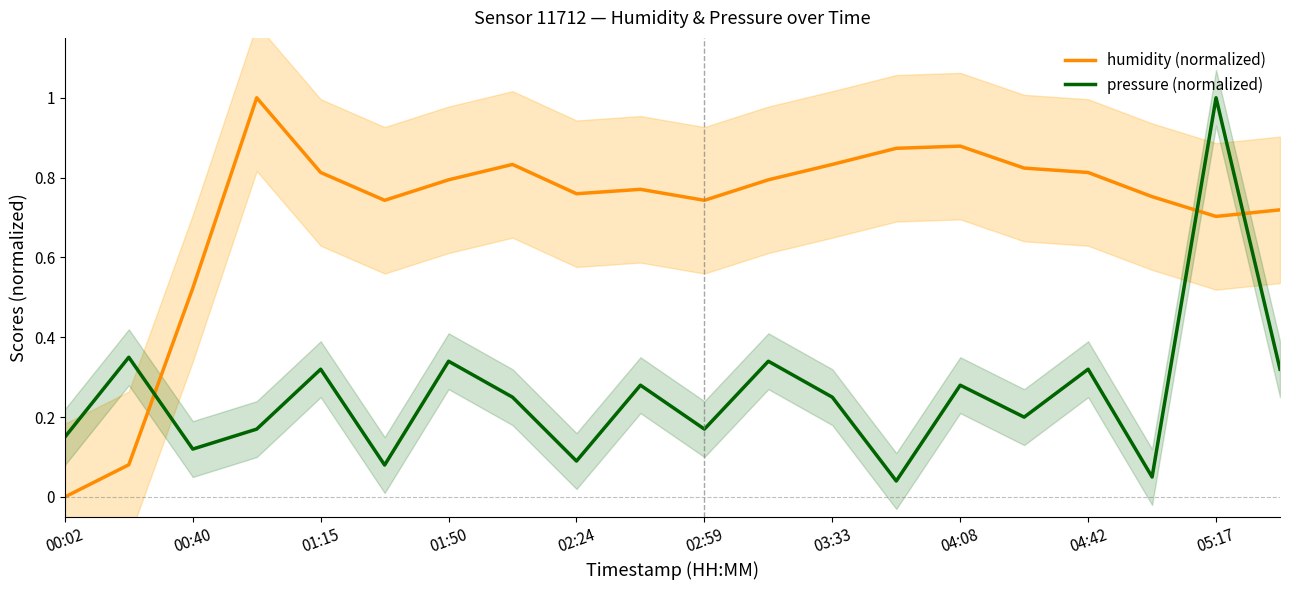

What is the difference between the maximum and minimum values in the pressure (normalized) series?

1.0